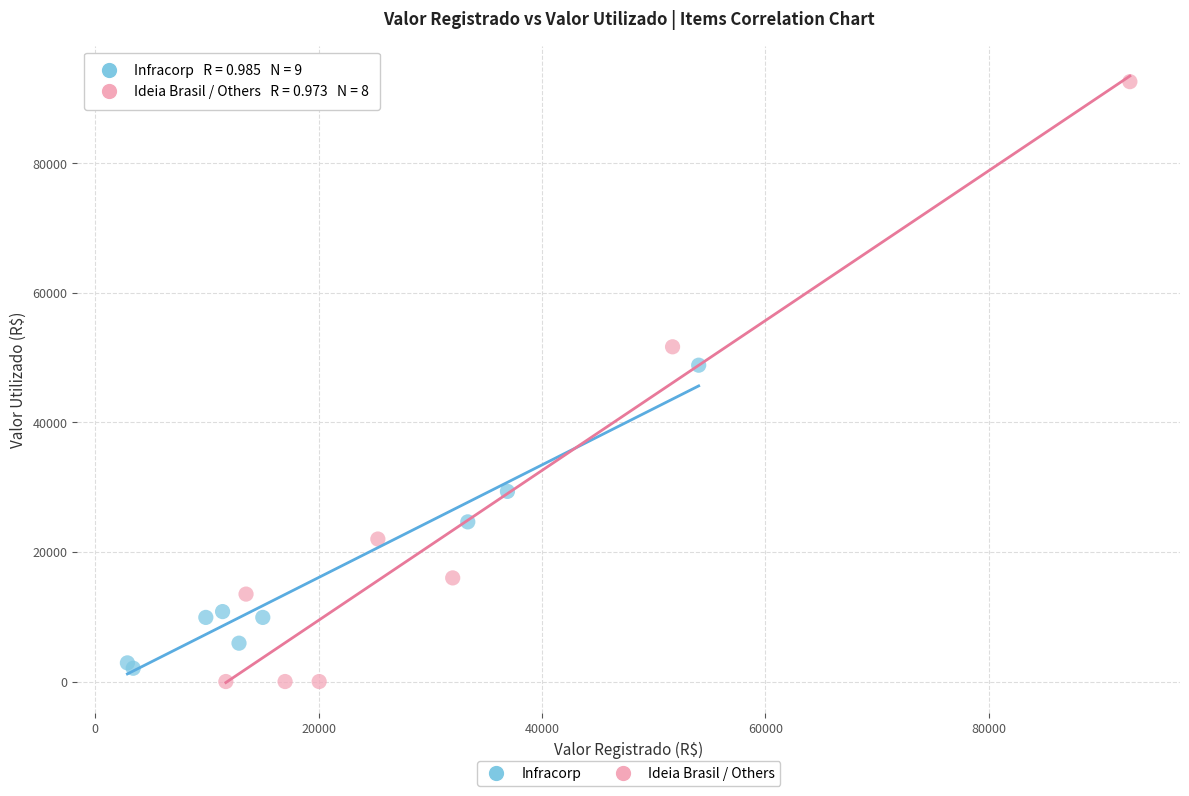

Which series has the widest spread of Y values?

Ideia Brasil / Others